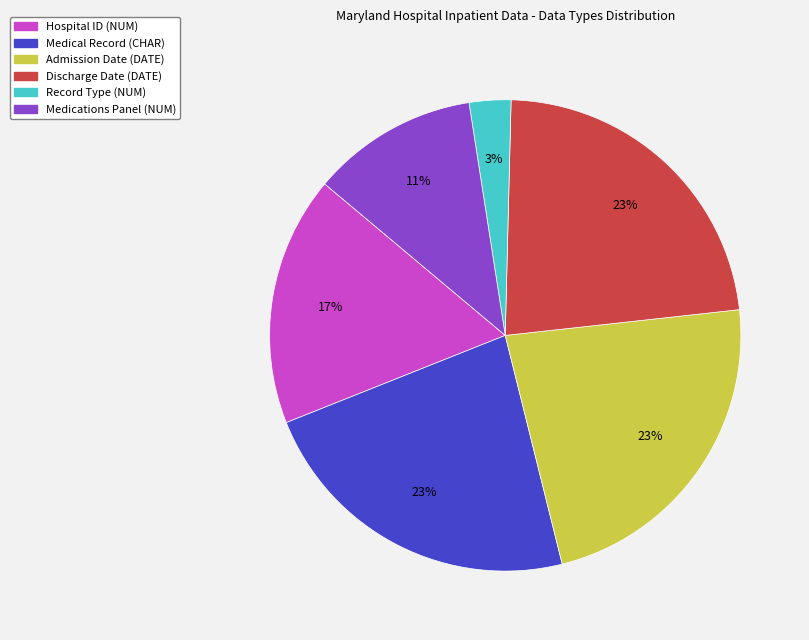

Is there a majority slice in this chart?

No